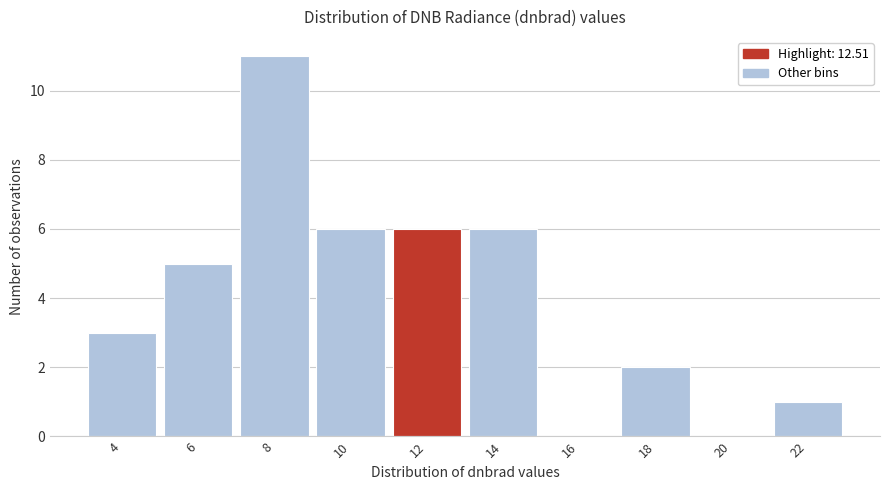

Reading right to left, what are all the values shown in this chart?

22=1	20=0	18=2	16=0	14=6	12=6	10=6	8=11	6=5	4=3